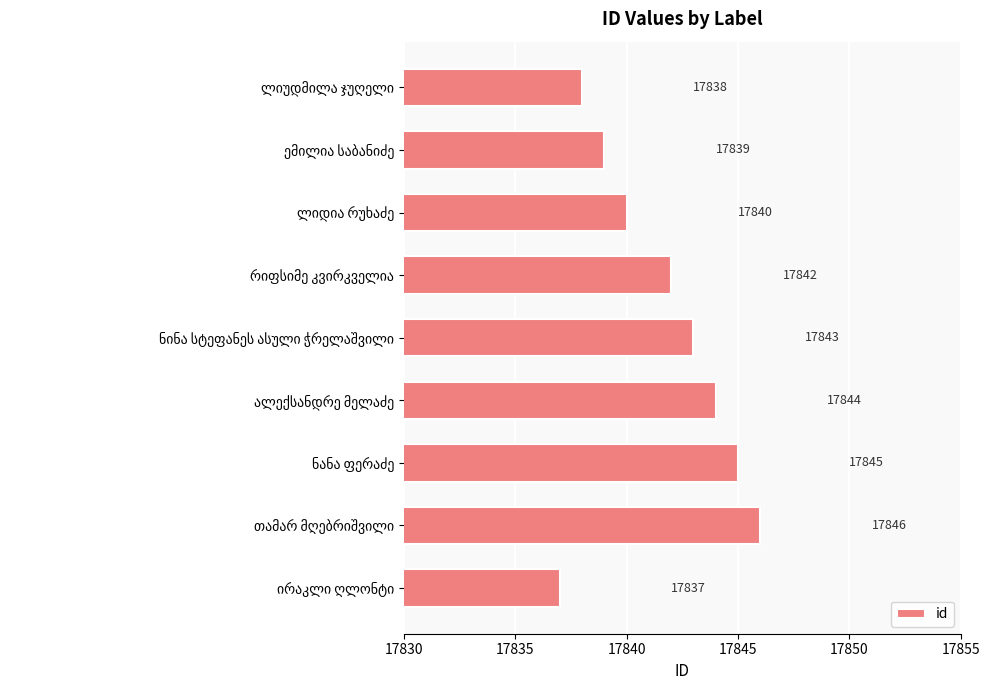

How many values are between 17839 and 17844?

5